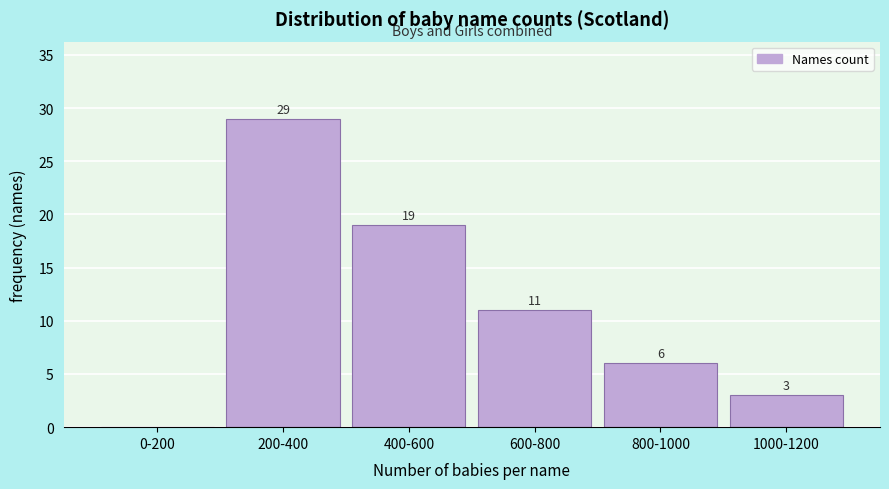

Reading right to left, transcribe all the data shown in this chart.

1000-1200=3	800-1000=6	600-800=11	400-600=19	200-400=29	0-200=0